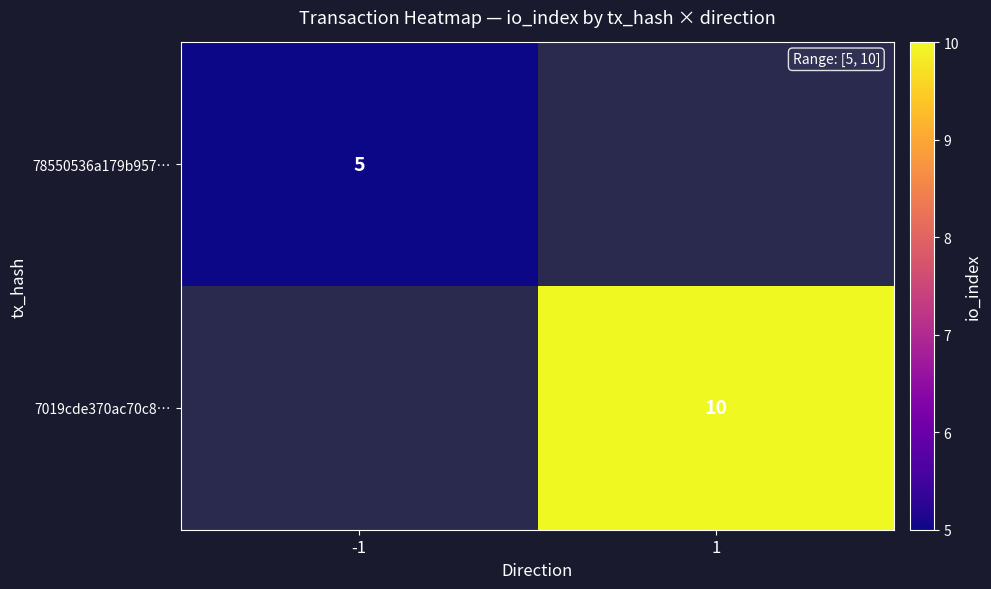

Which label corresponds to the smallest value in the chart?

-1